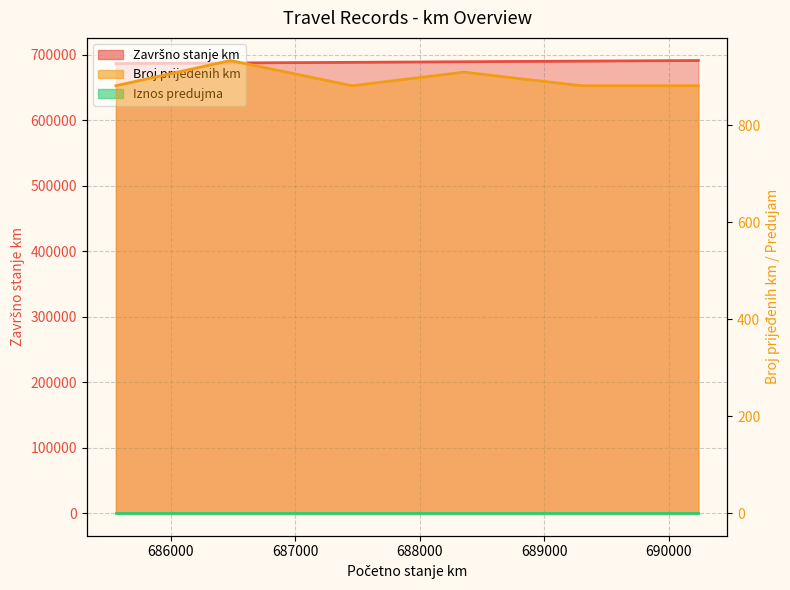

What is the difference between the maximum and minimum values in the Završno stanje km series?

4679